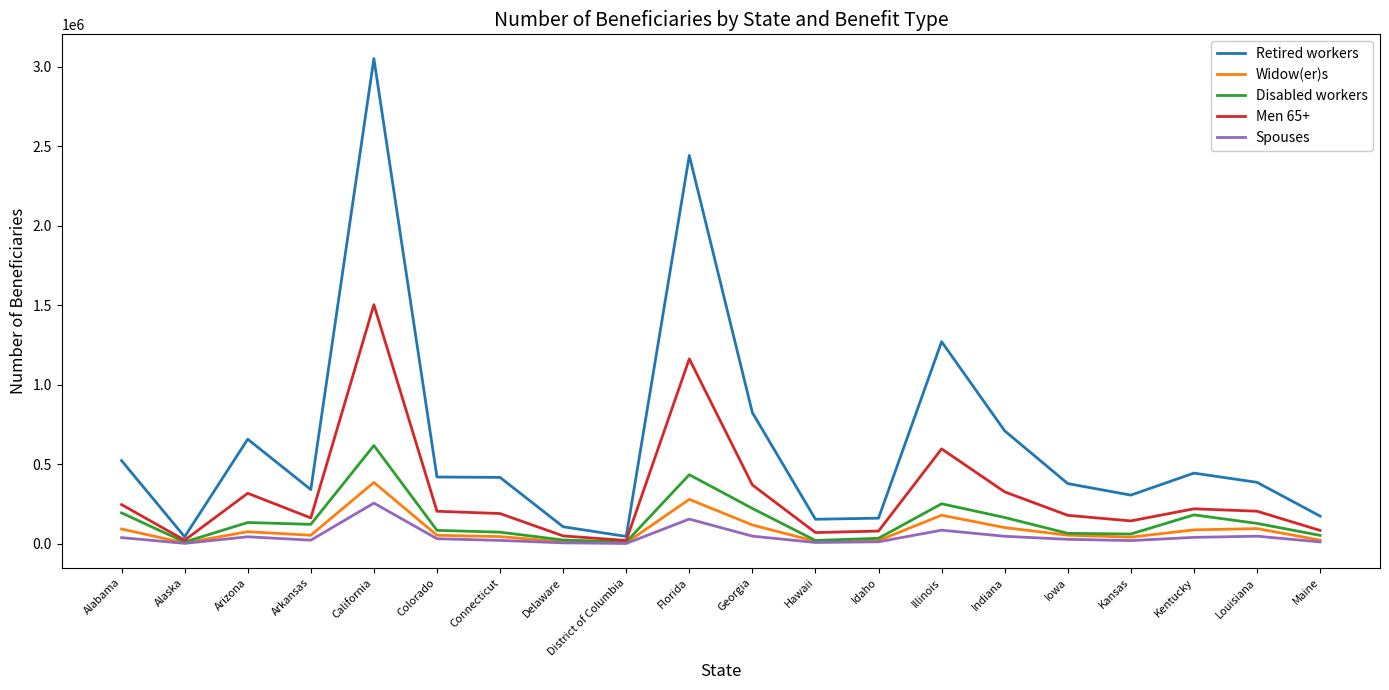

Read the Disabled workers value at Florida.

434235